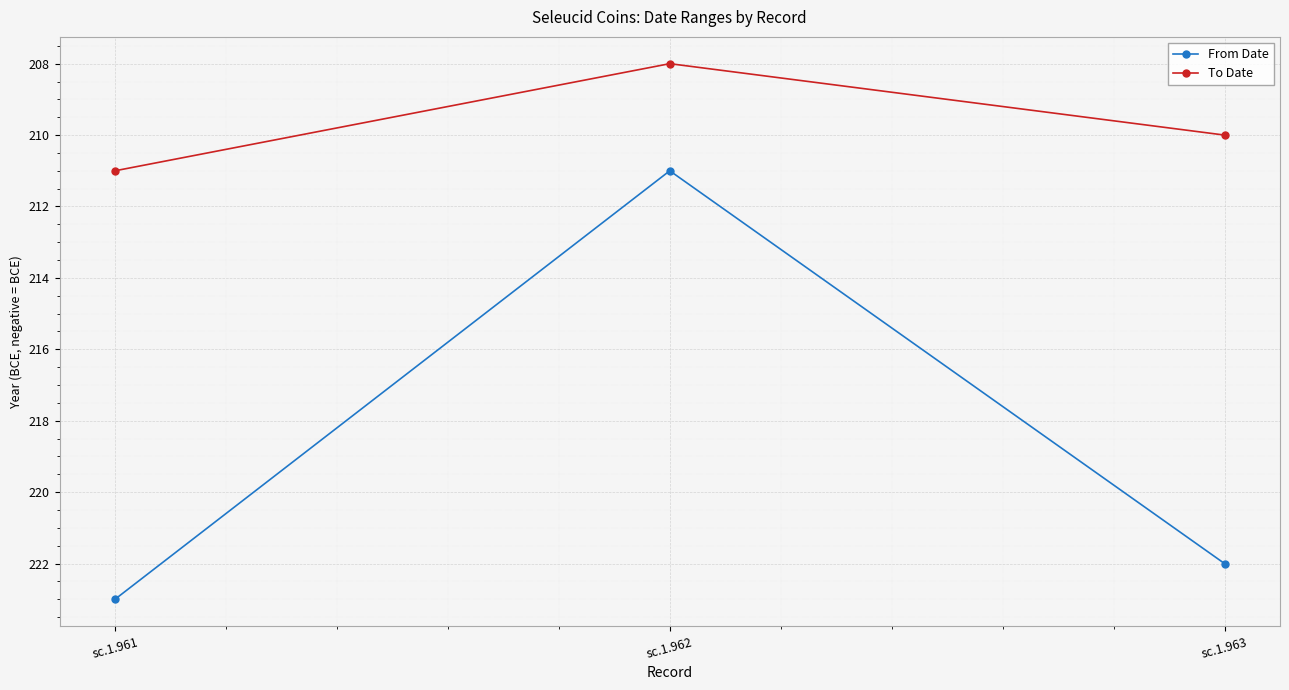

Which series has the largest total across all categories?

To Date